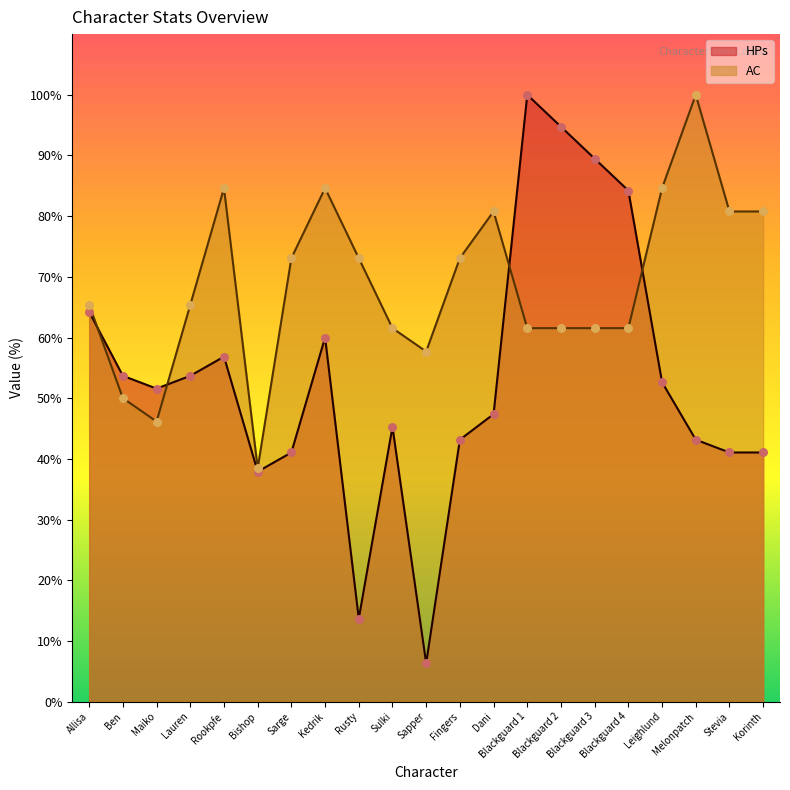

Which series contains the lowest Y value?

HPs